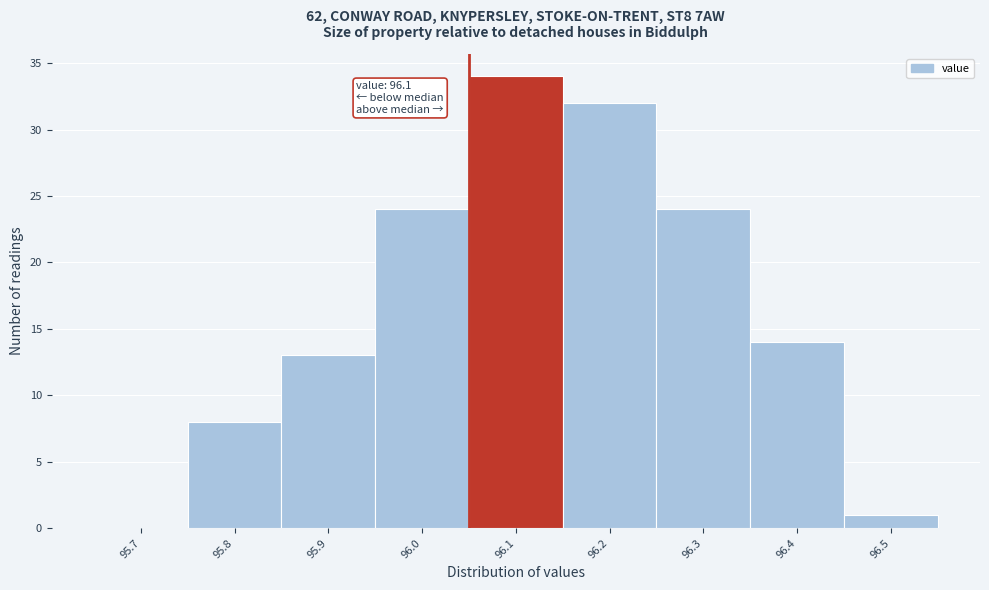

Reading right to left, what are all the values shown in this chart?

96.5=1	96.4=14	96.3=24	96.2=32	96.1=34	96.0=24	95.9=13	95.8=8	95.7=0